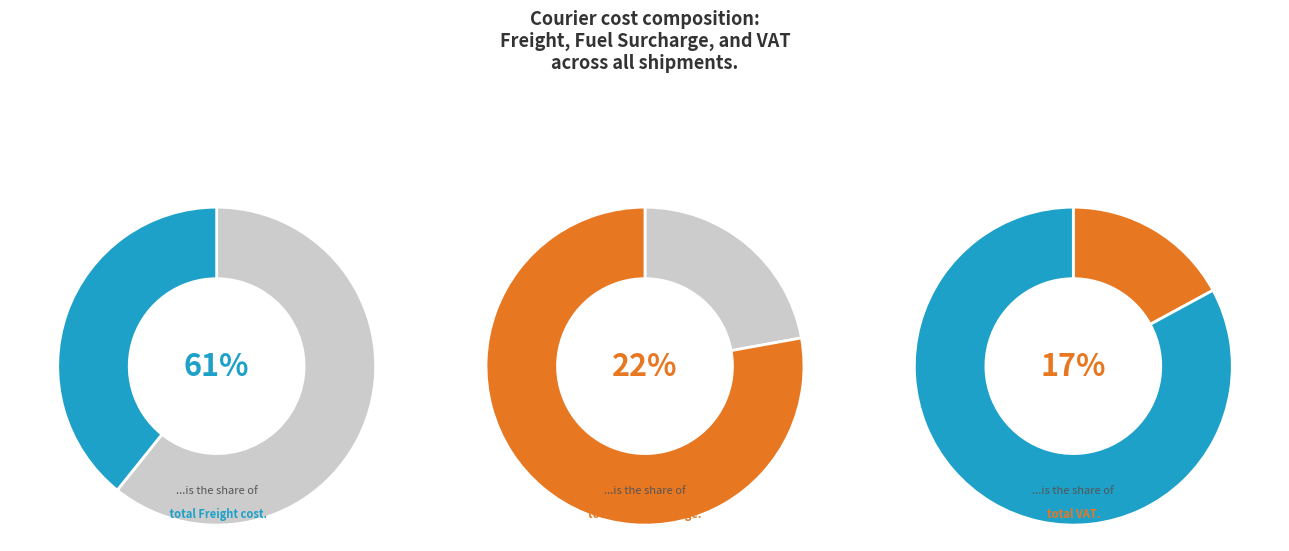

Rank the series at 34 from highest to lowest value.

Freight, Fuel, VAT